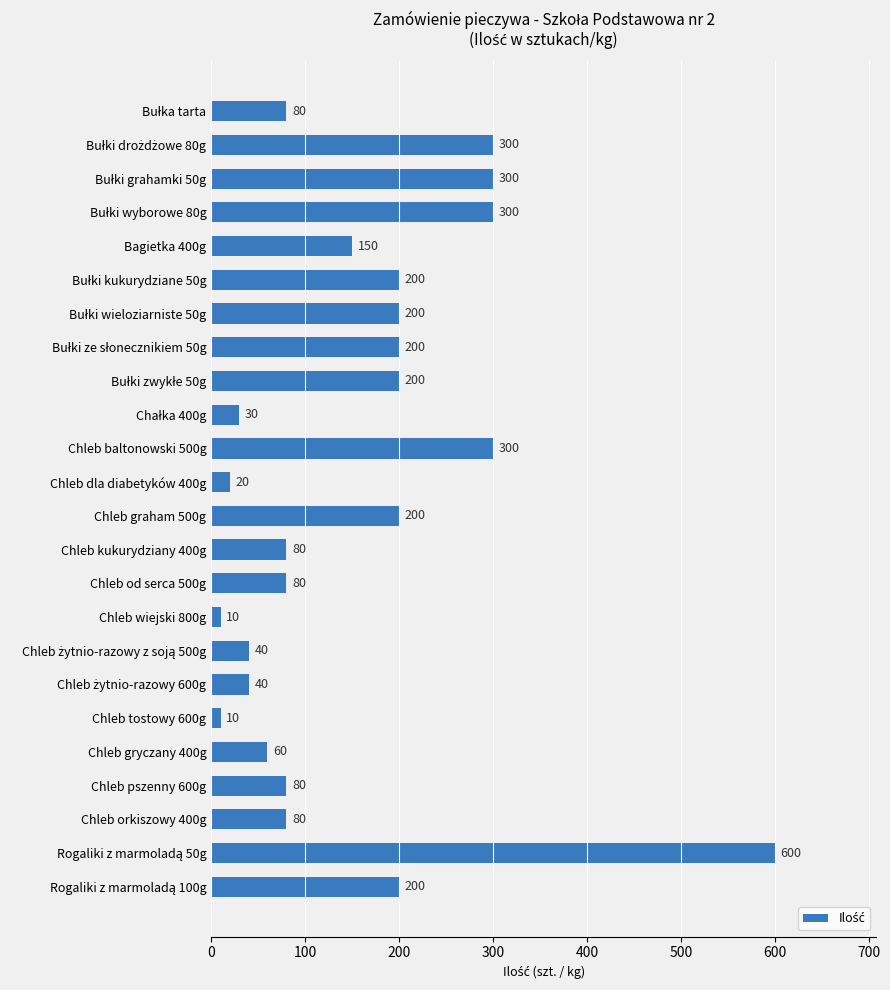

True or false: the data shows 80 at Chleb od serca 500g.

True